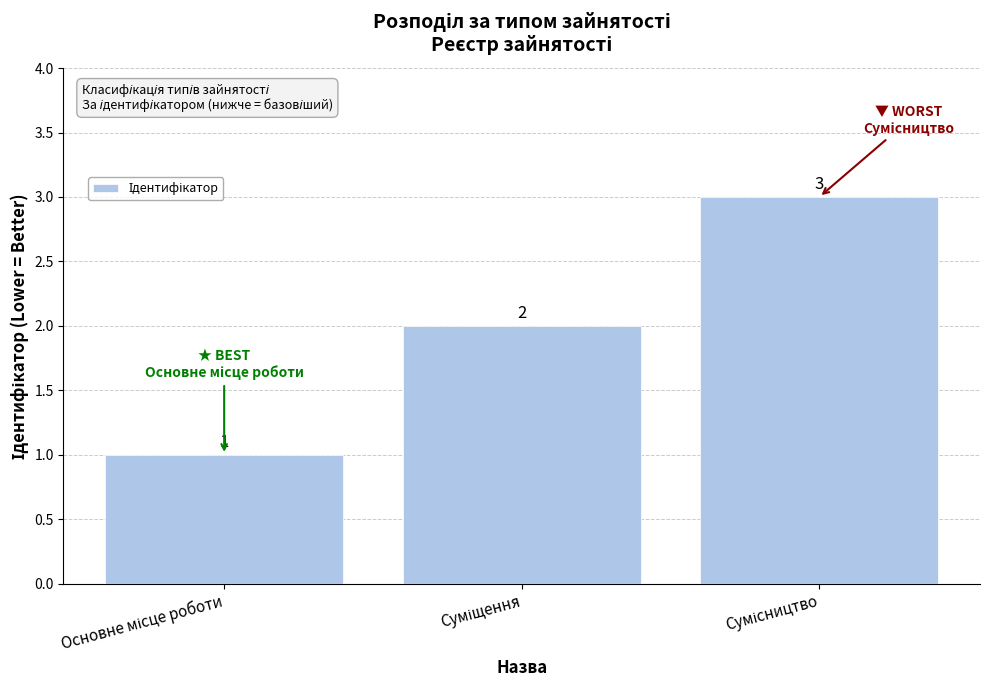

Reading left to right, transcribe all the data shown in this chart.

1	2	3